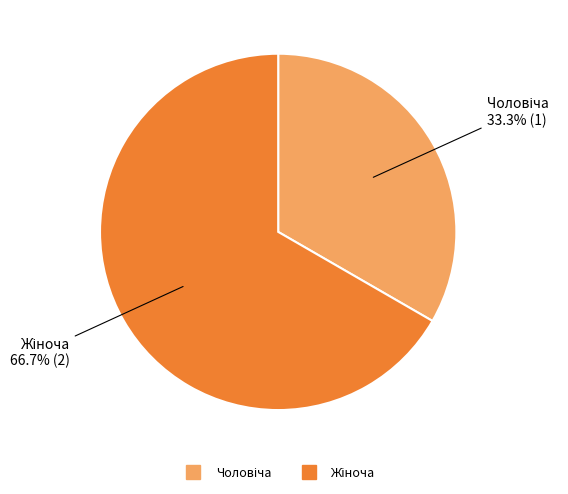

Count the number of slices in the pie.

2